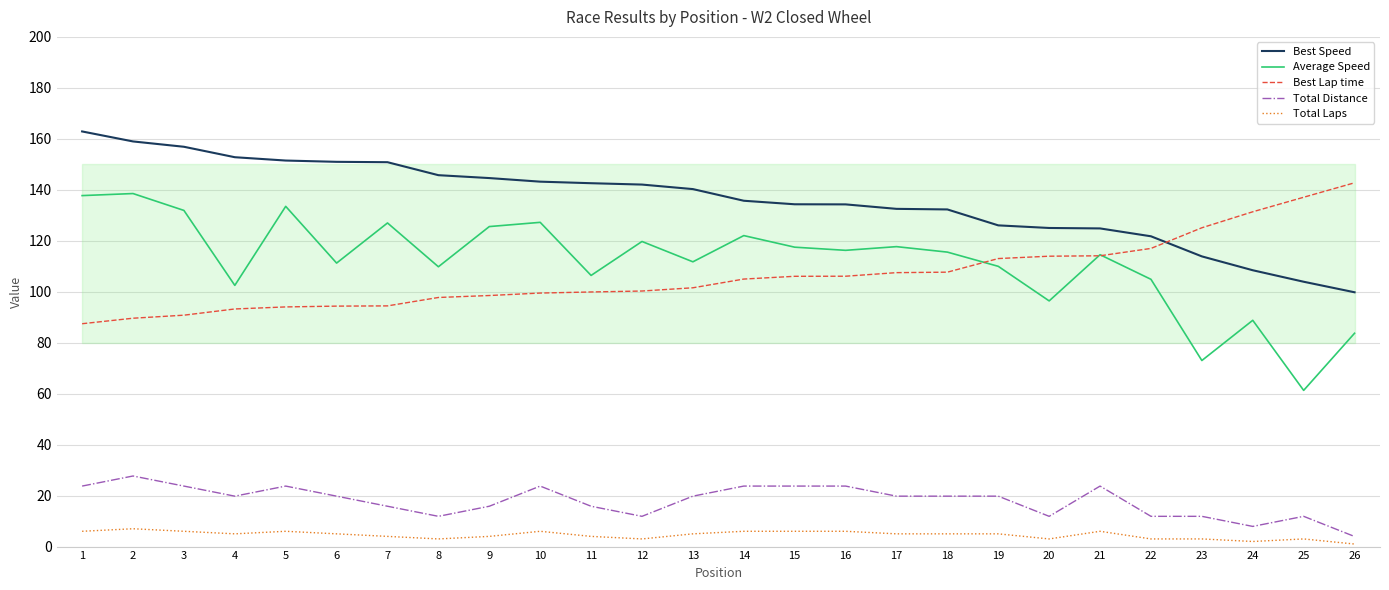

What is the average value of the Average Speed series?

111.7